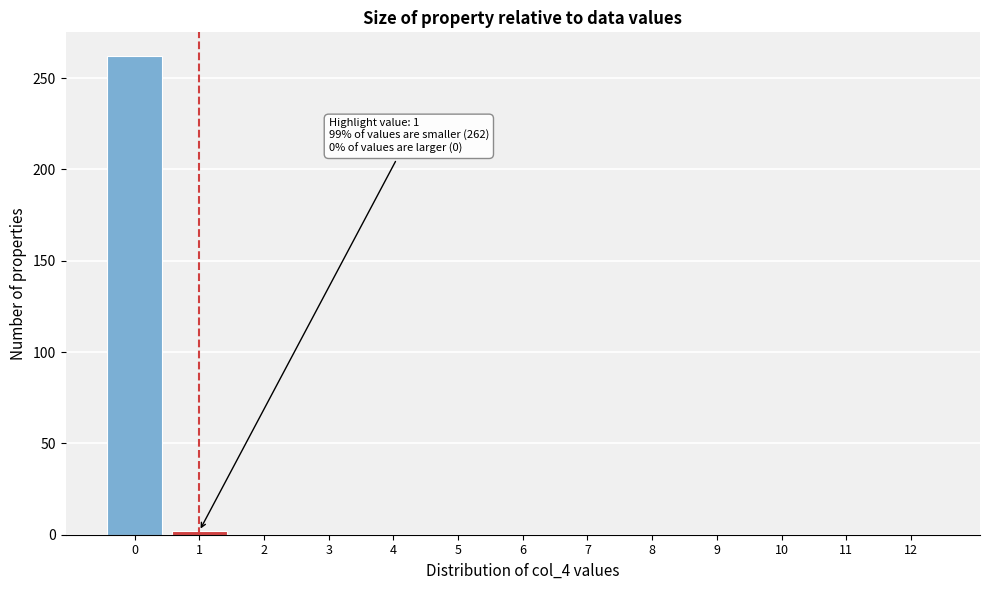

Reading left to right, what are all the values shown in this chart?

0=262	1=2	2=0	3=0	4=0	5=0	6=0	7=0	8=0	9=0	10=0	11=0	12=0